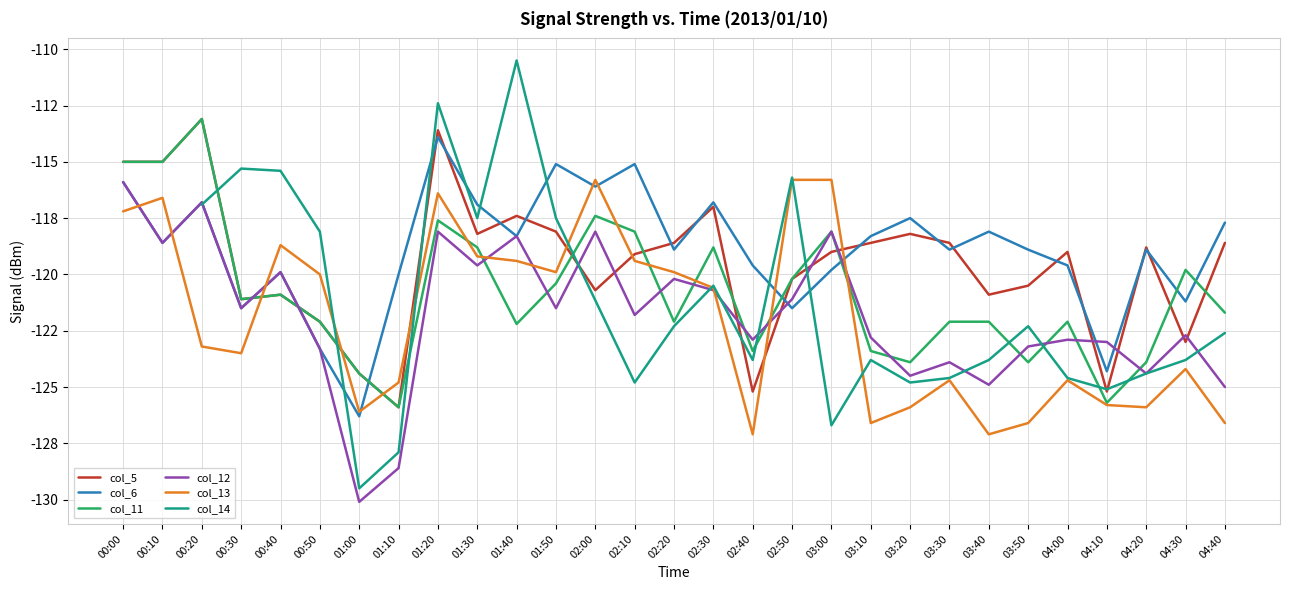

Between 00:10 and 04:10, which series saw the biggest shift?

col_11